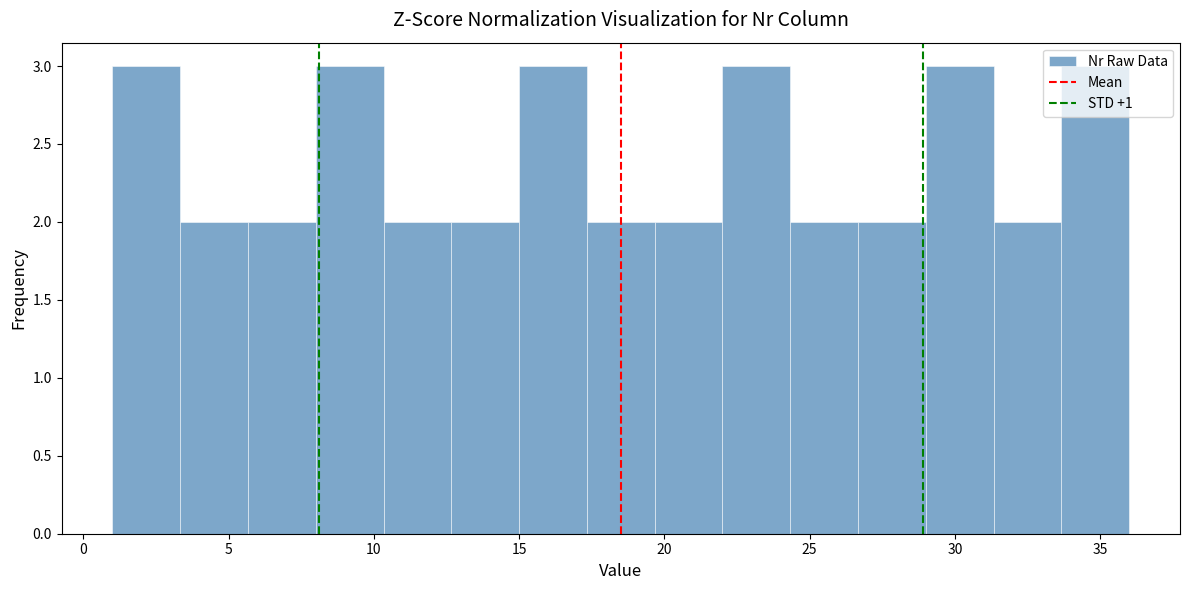

Reading left to right, transcribe this chart: for each bar, give the range it covers on the x-axis and its height. Neither the bar edges nor the heights are printed on the chart, so give them approximately, as read against the axes.

1.0 to 3.5: 3
3.5 to 5.5: 2
5.5 to 8.0: 2
8.0 to 10.5: 3
10.5 to 12.5: 2
12.5 to 15.0: 2
15.0 to 17.5: 3
17.5 to 19.5: 2
19.5 to 22.0: 2
22.0 to 24.5: 3
24.5 to 26.5: 2
26.5 to 29.0: 2
29.0 to 31.5: 3
31.5 to 33.5: 2
33.5 to 36.0: 3